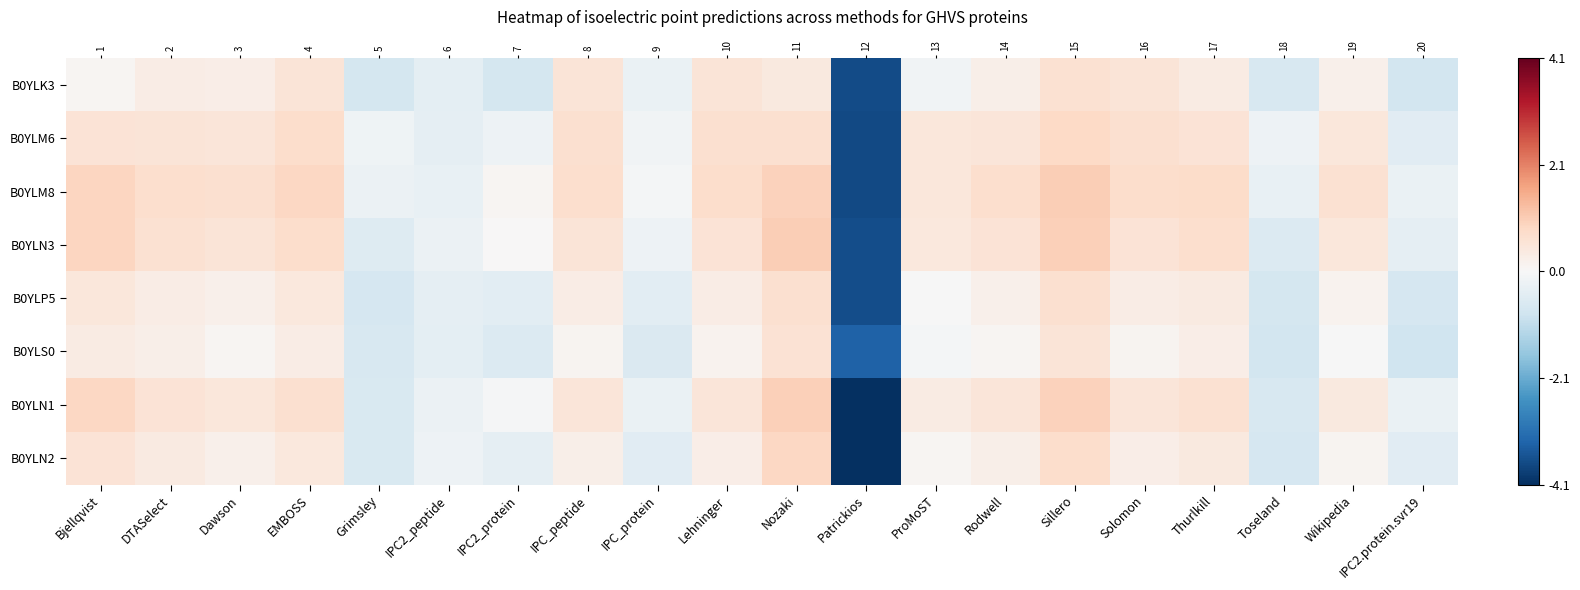

True or false: B0YLN1 has a value of -0.6 at Grimsley.

True